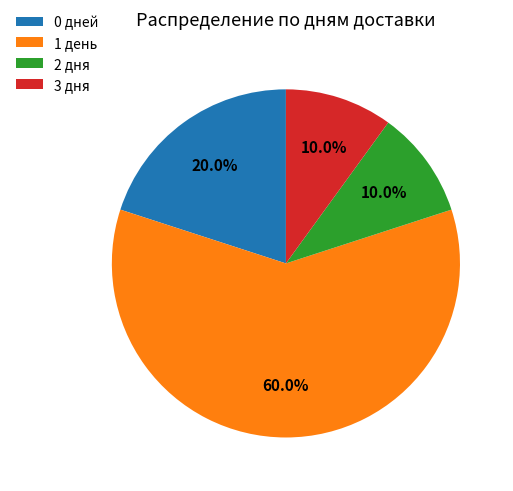

What is the ratio of the value at 2 дня to the value at 3 дня?

1.0